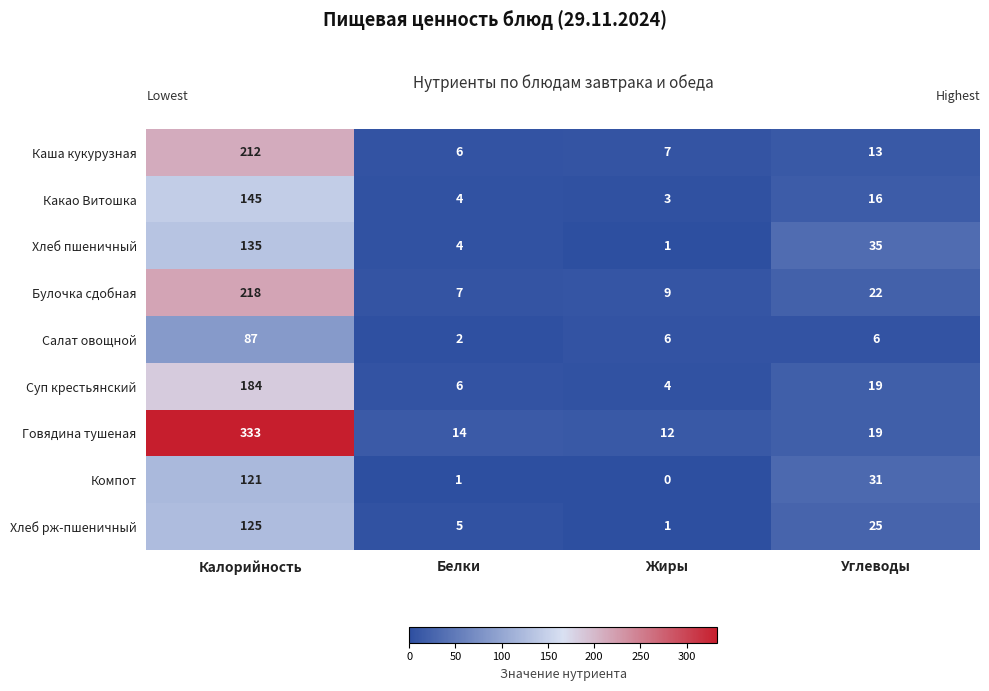

Which series has the largest total across all categories?

Говядина тушеная